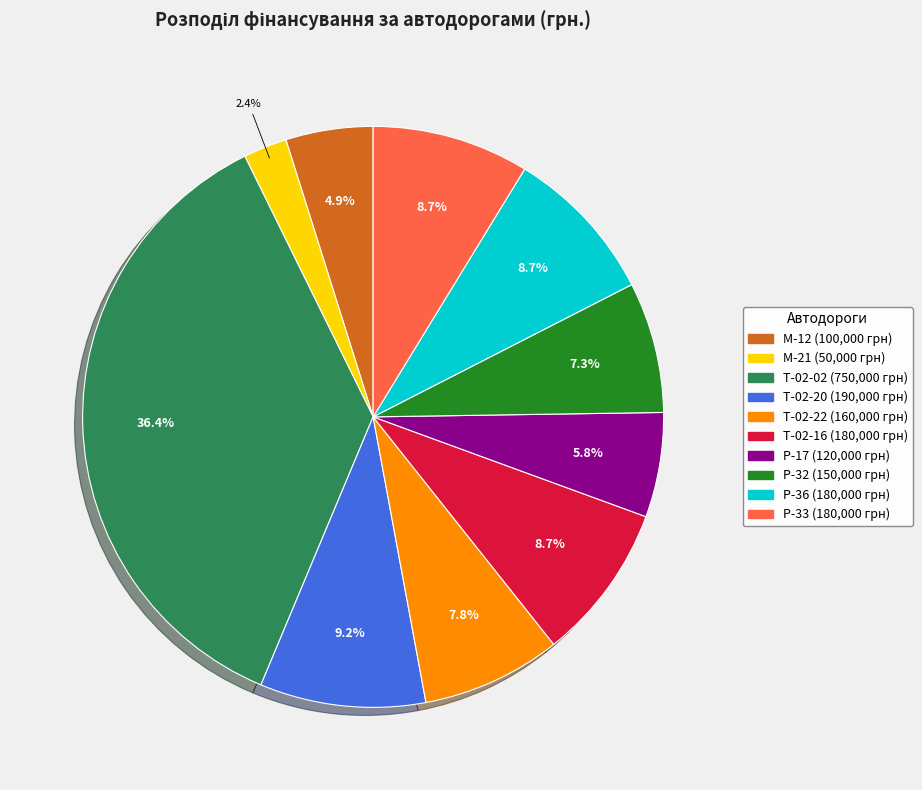

Does any single category account for the majority?

No